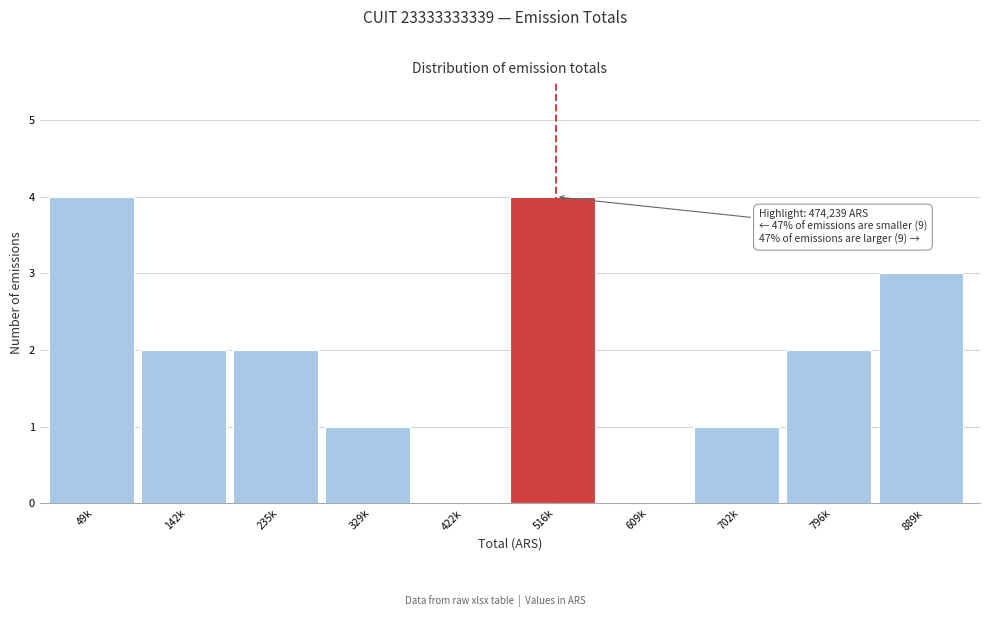

Reading left to right, list all the values displayed in this chart.

49k=4	142k=2	235k=2	329k=1	422k=0	516k=4	609k=0	702k=1	796k=2	889k=3